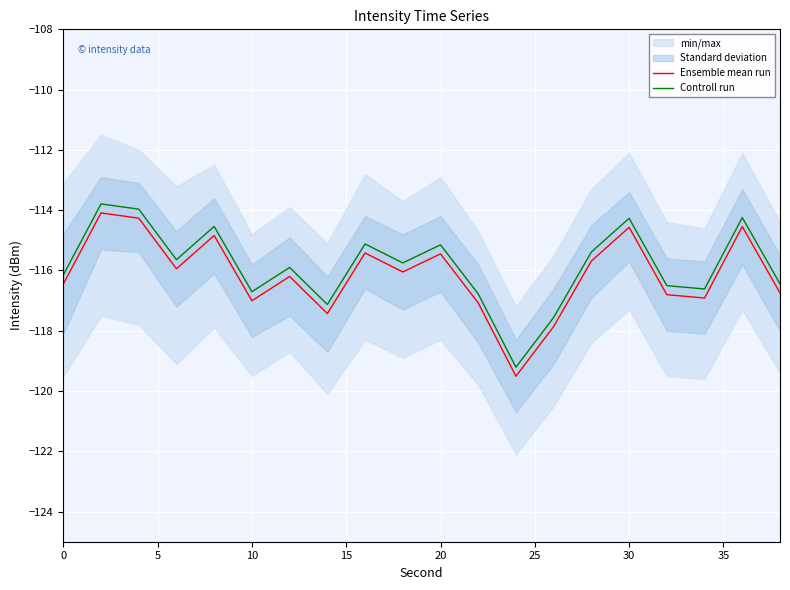

List the series in order of their peak value, highest first.

Controll run, Ensemble mean run